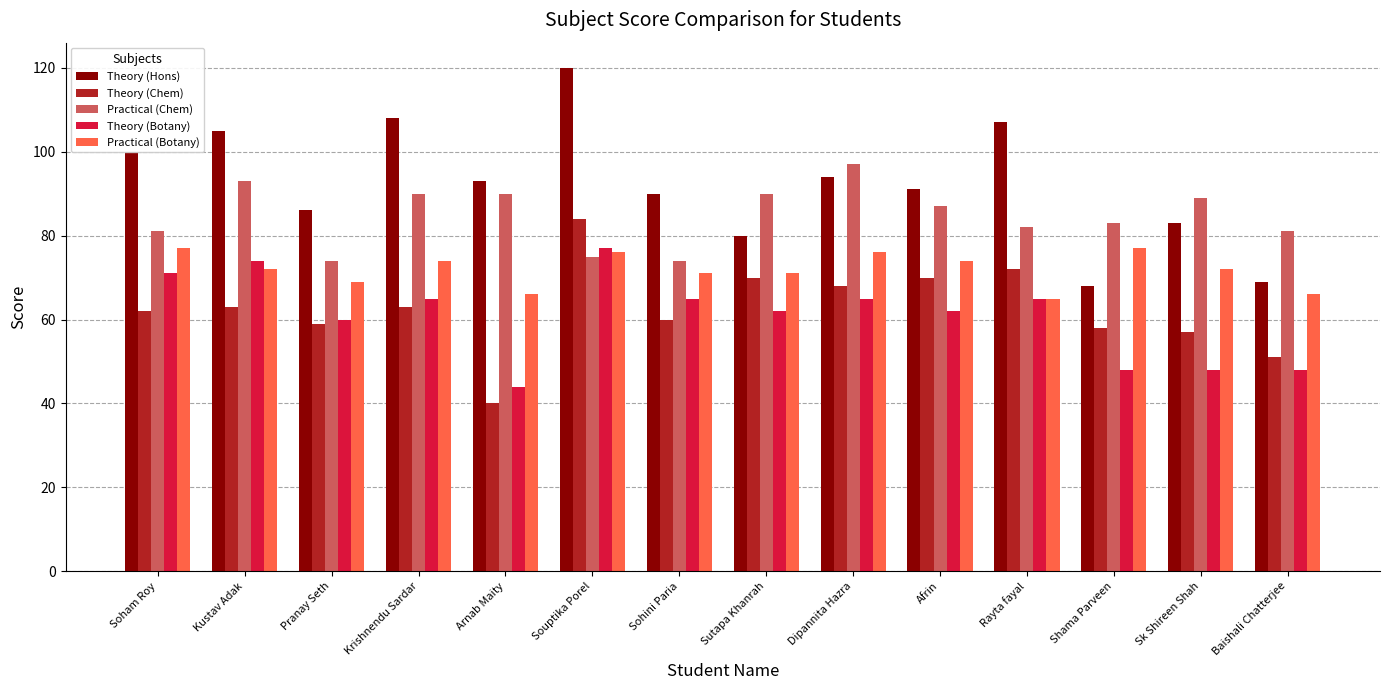

Rank the series at Kustav Adak from lowest to highest value.

Theory (Chem), Practical (Botany), Theory (Botany), Practical (Chem), Theory (Hons)